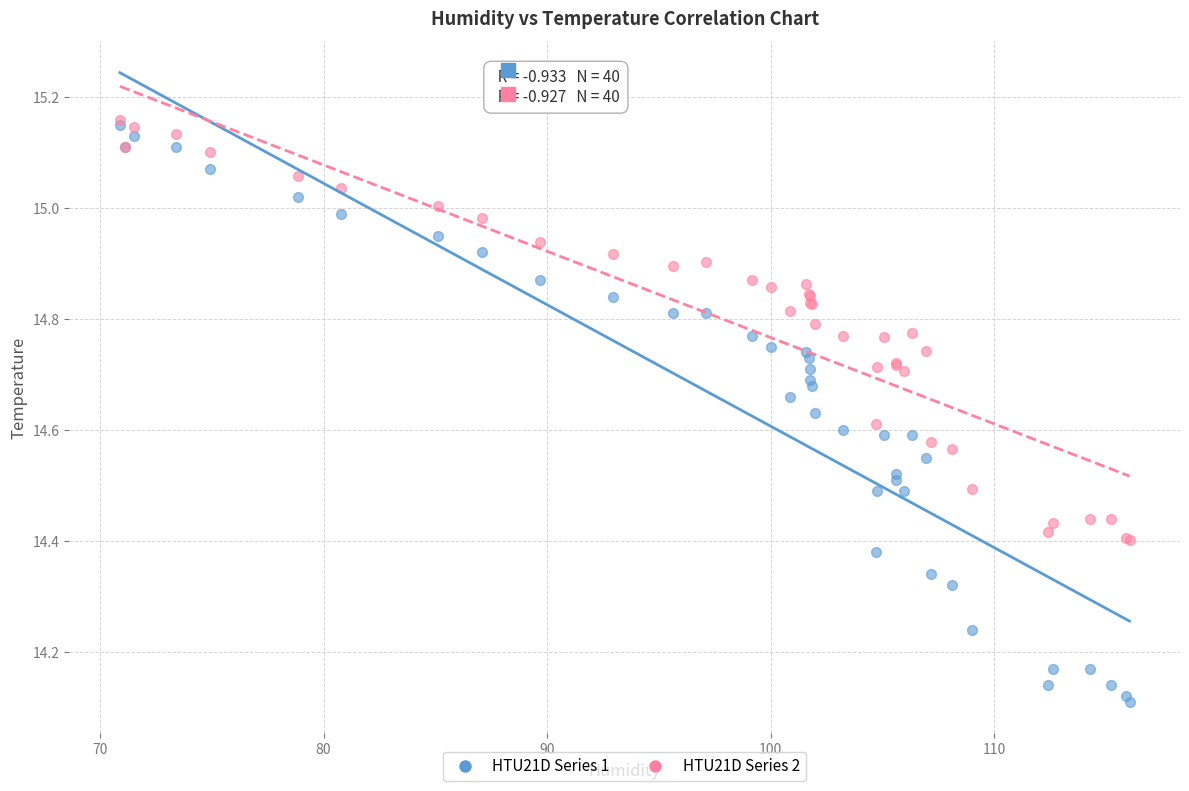

What are all the series names shown in the legend?

HTU21D Series 1, HTU21D Series 2